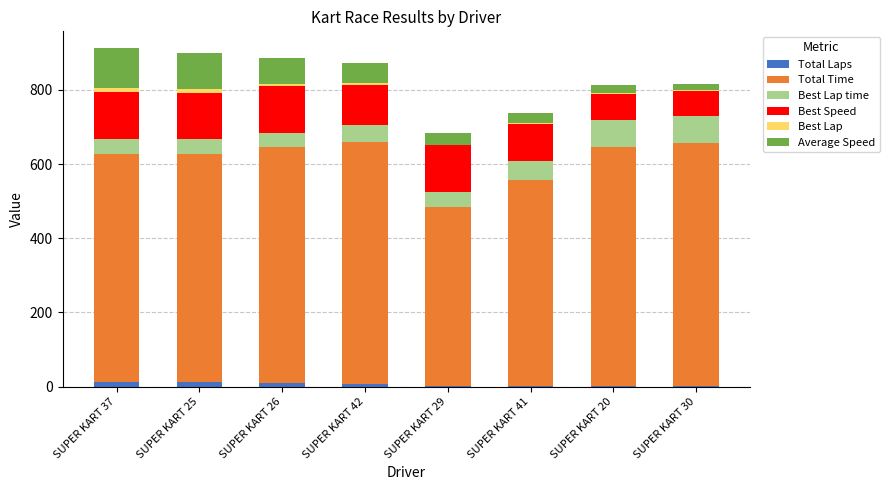

What are all the series names shown in the legend?

Total Laps, Total Time, Best Lap time, Best Speed, Best Lap, Average Speed